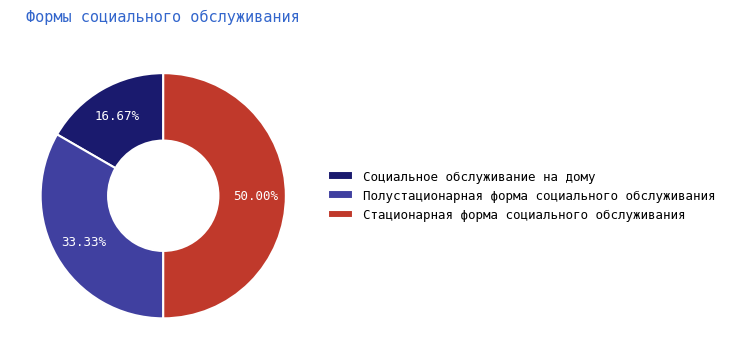

The Стационарная форма социального обслуживания slice represents 50% of the pie. True or false?

True